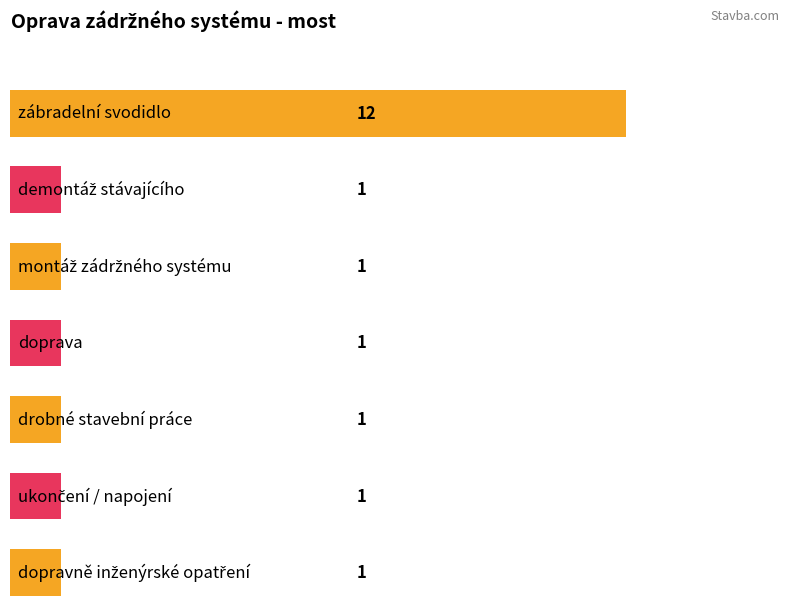

How many series are shown in this chart?

1